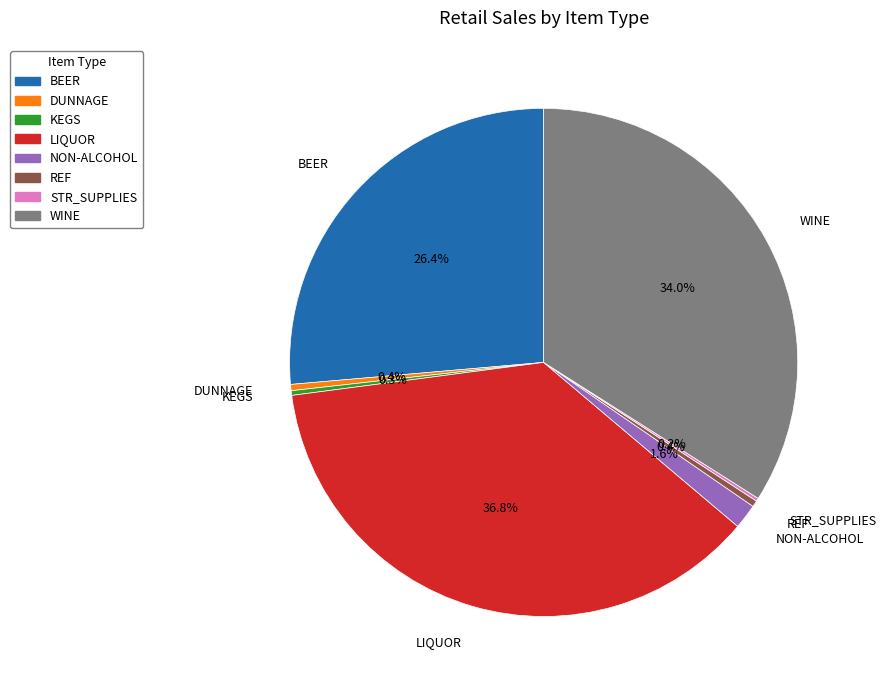

Does any single category account for the majority?

No